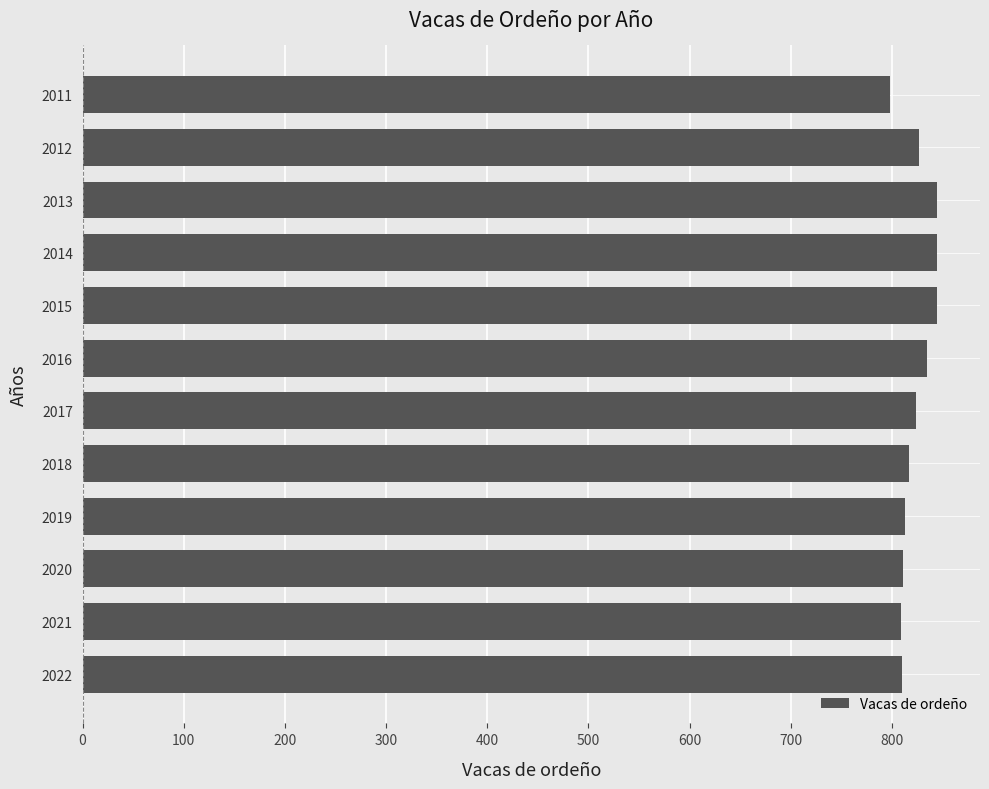

What is the greatest value displayed?

844.8